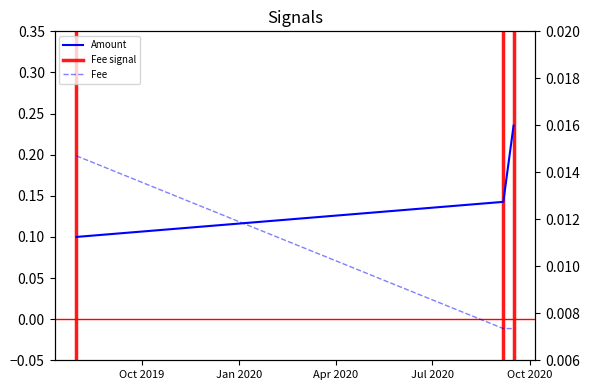

How many lines are shown in the chart?

2